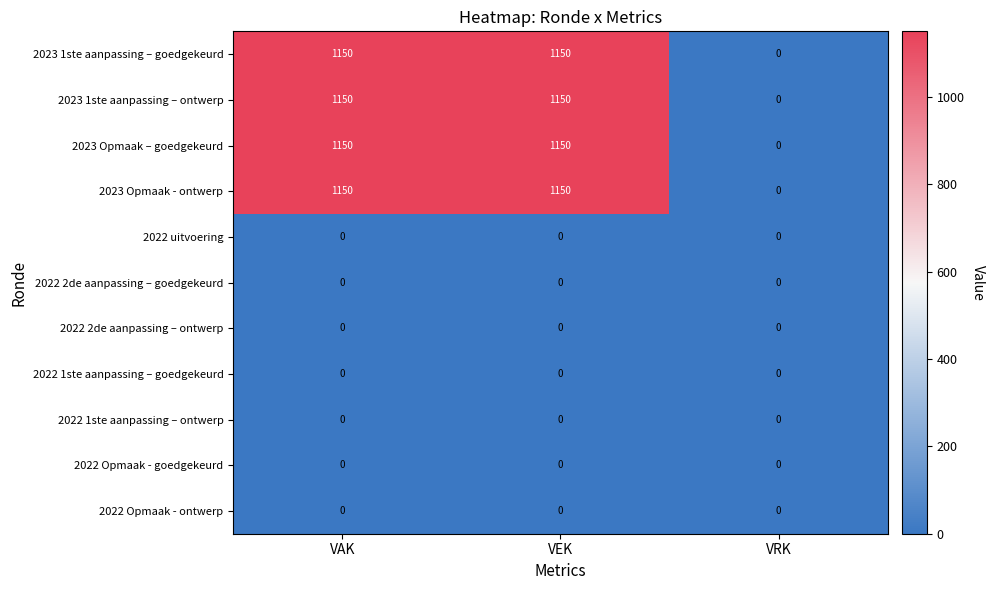

What is the highest value of the 2023 1ste aanpassing – ontwerp series?

1150